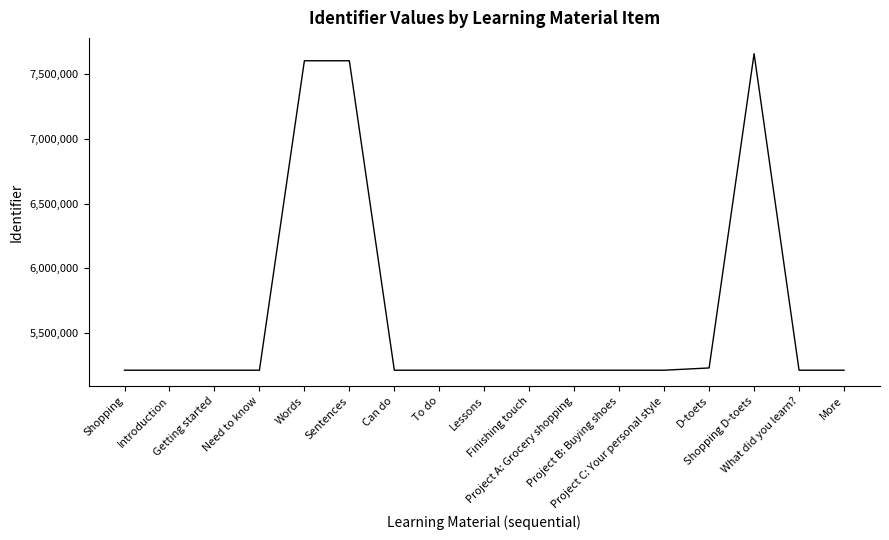

What position from the left is Introduction?

2